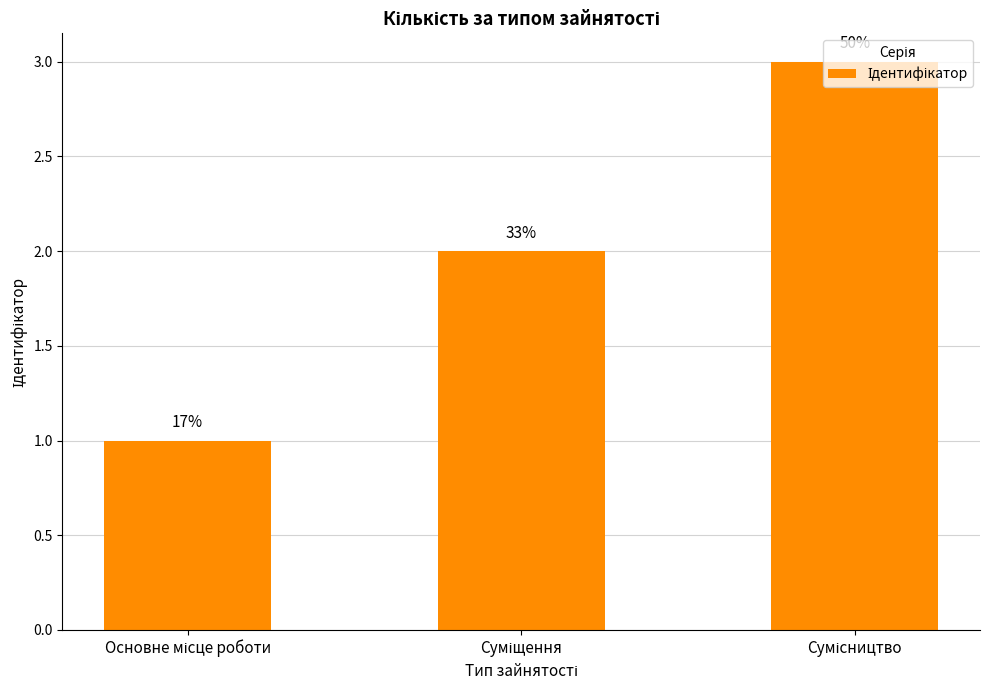

How many bars are there in total?

3